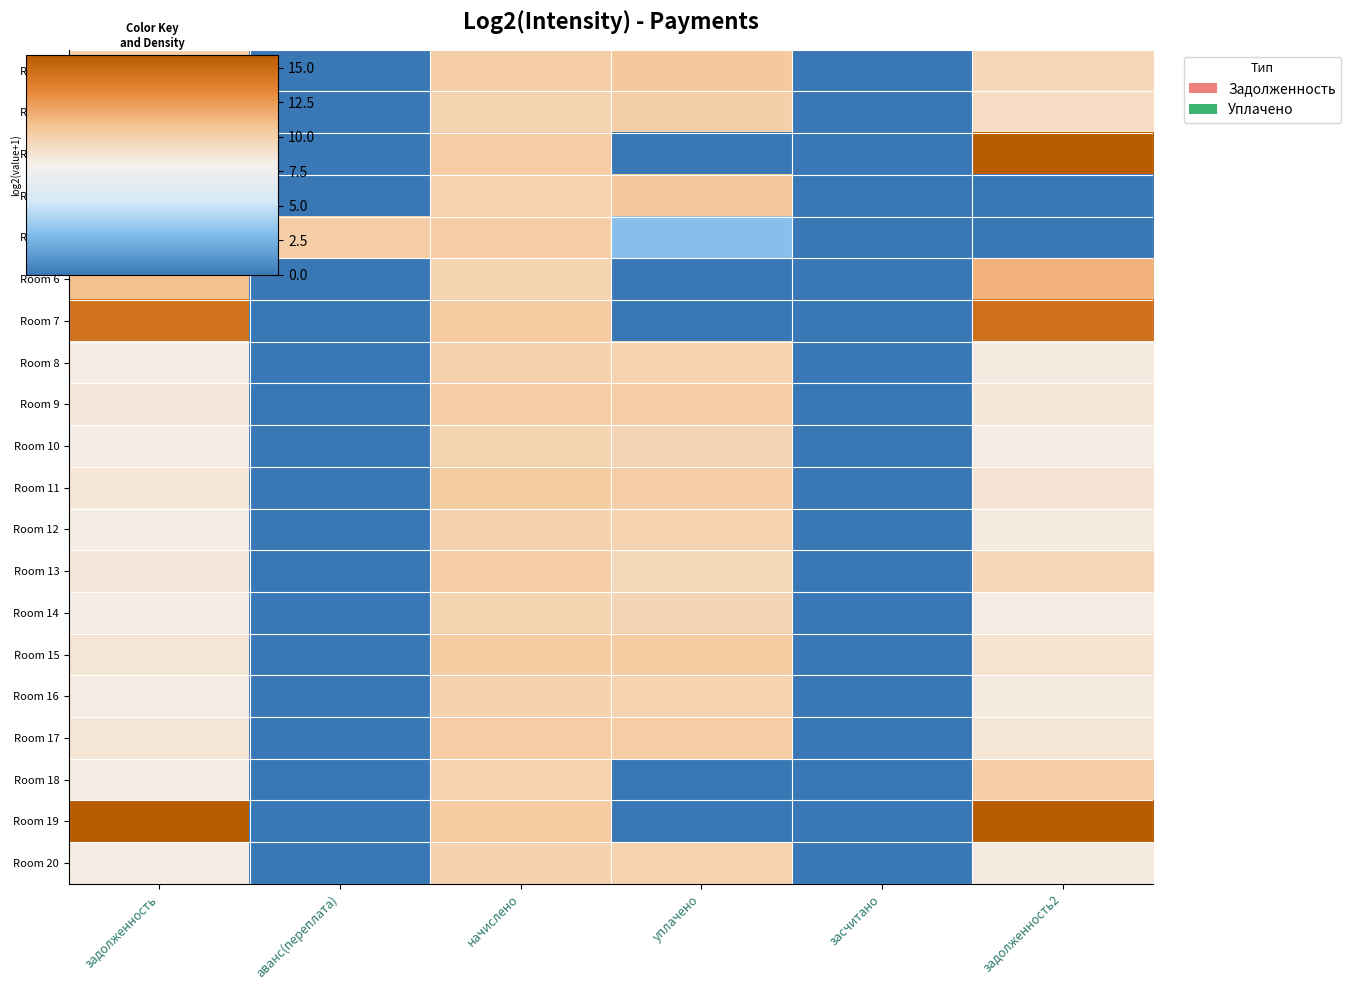

At how many categories does at least one series exceed 13?

2